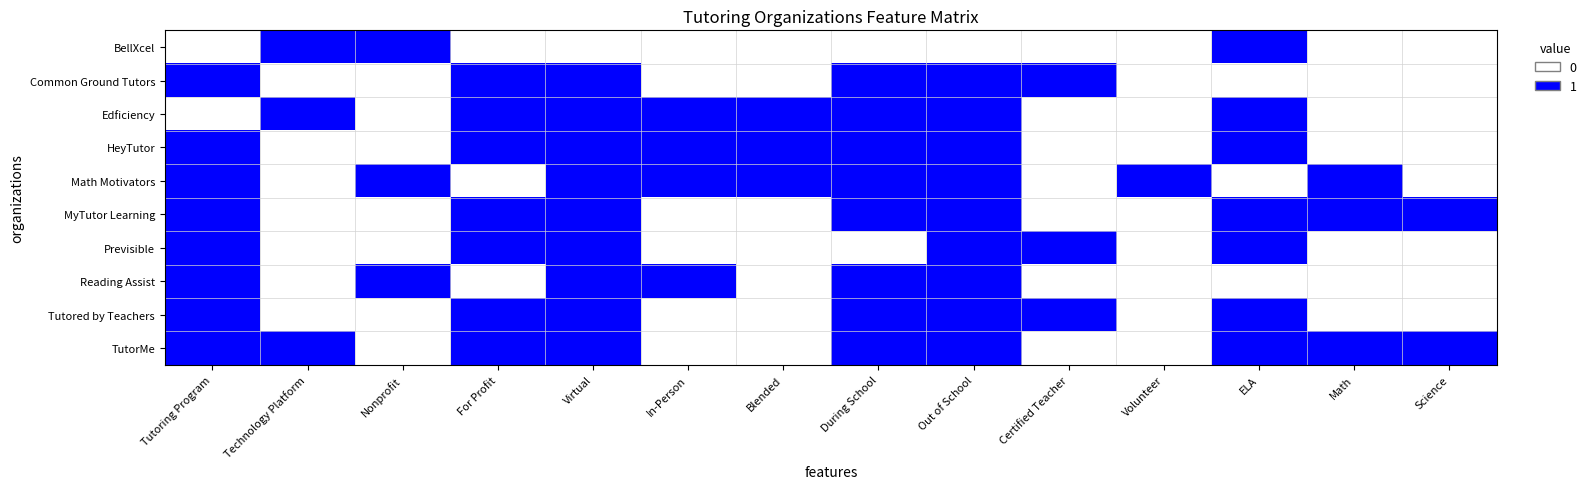

Reading left to right, what are all the values shown in this chart?

BellXcel: Tutoring Program=0	Technology Platform=1	Nonprofit=1	For Profit=0	Virtual=0	In-Person=0	Blended=0	During School=0	Out of School=0	Certified Teacher=0	Volunteer=0	ELA=1	Math=0	Science=0
Common Ground Tutors: Tutoring Program=1	Technology Platform=0	Nonprofit=0	For Profit=1	Virtual=1	In-Person=0	Blended=0	During School=1	Out of School=1	Certified Teacher=1	Volunteer=0	ELA=0	Math=0	Science=0
Edficiency: Tutoring Program=0	Technology Platform=1	Nonprofit=0	For Profit=1	Virtual=1	In-Person=1	Blended=1	During School=1	Out of School=1	Certified Teacher=0	Volunteer=0	ELA=1	Math=0	Science=0
HeyTutor: Tutoring Program=1	Technology Platform=0	Nonprofit=0	For Profit=1	Virtual=1	In-Person=1	Blended=1	During School=1	Out of School=1	Certified Teacher=0	Volunteer=0	ELA=1	Math=0	Science=0
Math Motivators: Tutoring Program=1	Technology Platform=0	Nonprofit=1	For Profit=0	Virtual=1	In-Person=1	Blended=1	During School=1	Out of School=1	Certified Teacher=0	Volunteer=1	ELA=0	Math=1	Science=0
MyTutor Learning: Tutoring Program=1	Technology Platform=0	Nonprofit=0	For Profit=1	Virtual=1	In-Person=0	Blended=0	During School=1	Out of School=1	Certified Teacher=0	Volunteer=0	ELA=1	Math=1	Science=1
Previsible: Tutoring Program=1	Technology Platform=0	Nonprofit=0	For Profit=1	Virtual=1	In-Person=0	Blended=0	During School=0	Out of School=1	Certified Teacher=1	Volunteer=0	ELA=1	Math=0	Science=0
Reading Assist: Tutoring Program=1	Technology Platform=0	Nonprofit=1	For Profit=0	Virtual=1	In-Person=1	Blended=0	During School=1	Out of School=1	Certified Teacher=0	Volunteer=0	ELA=0	Math=0	Science=0
Tutored by Teachers: Tutoring Program=1	Technology Platform=0	Nonprofit=0	For Profit=1	Virtual=1	In-Person=0	Blended=0	During School=1	Out of School=1	Certified Teacher=1	Volunteer=0	ELA=1	Math=0	Science=0
TutorMe: Tutoring Program=1	Technology Platform=1	Nonprofit=0	For Profit=1	Virtual=1	In-Person=0	Blended=0	During School=1	Out of School=1	Certified Teacher=0	Volunteer=0	ELA=1	Math=1	Science=1